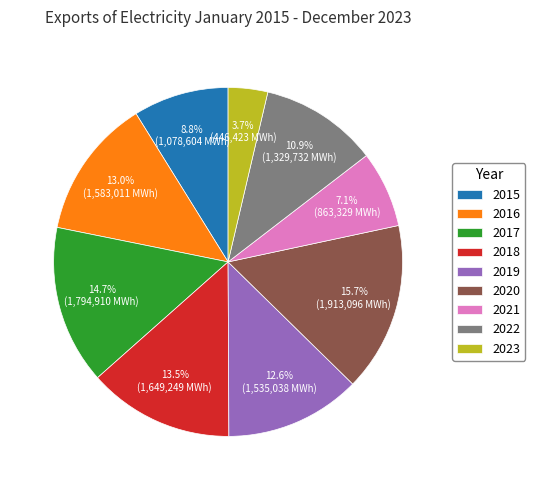

Approximately how many times larger is the value at 2020 compared to 2017?

1.1